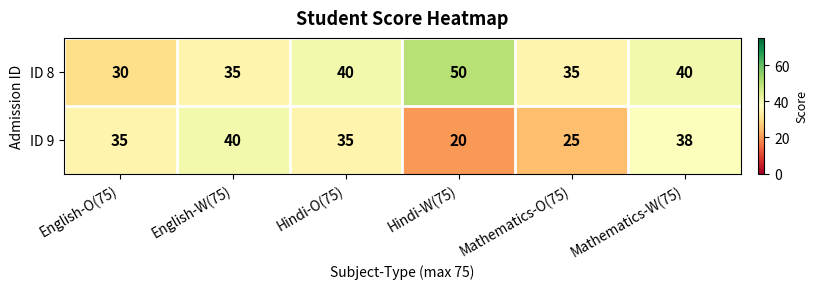

How many values in the ID 8 series are below 40?

3